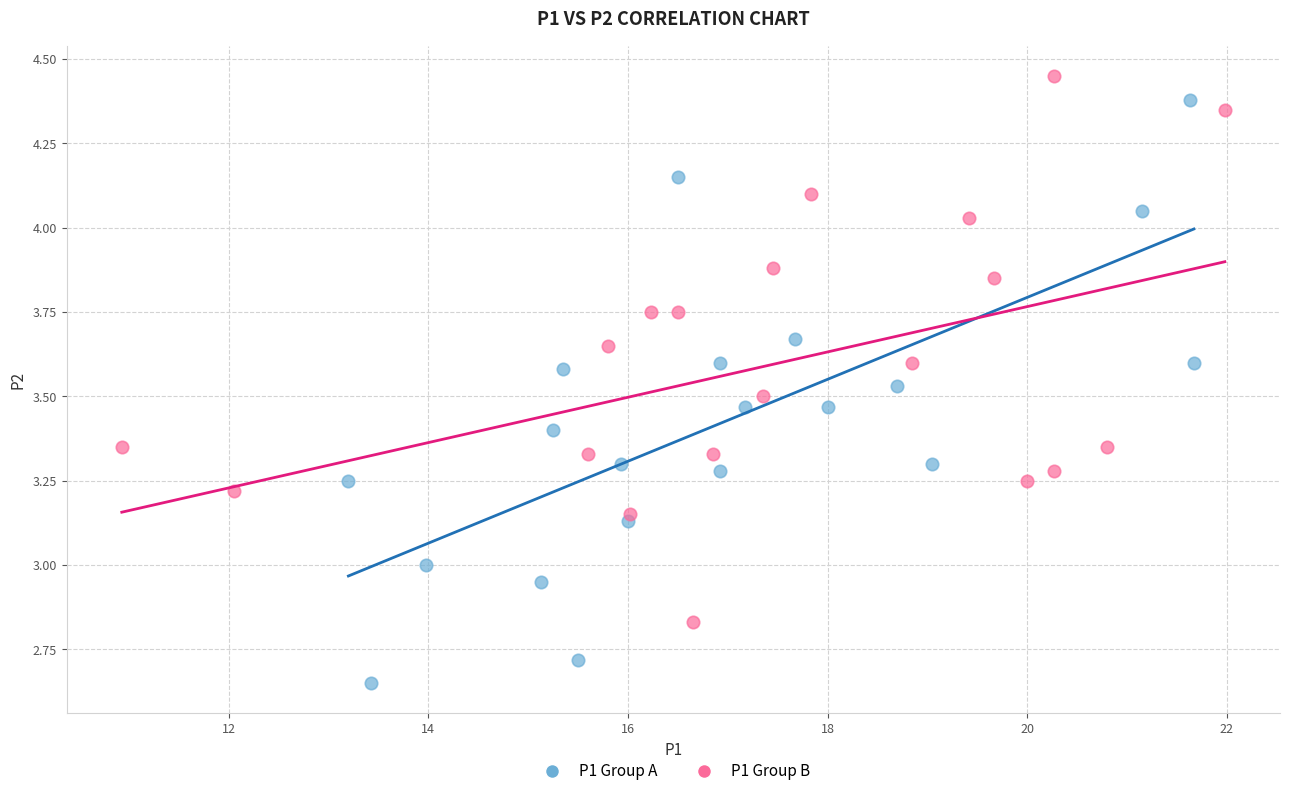

Which series contains the lowest Y value?

P1 Group A